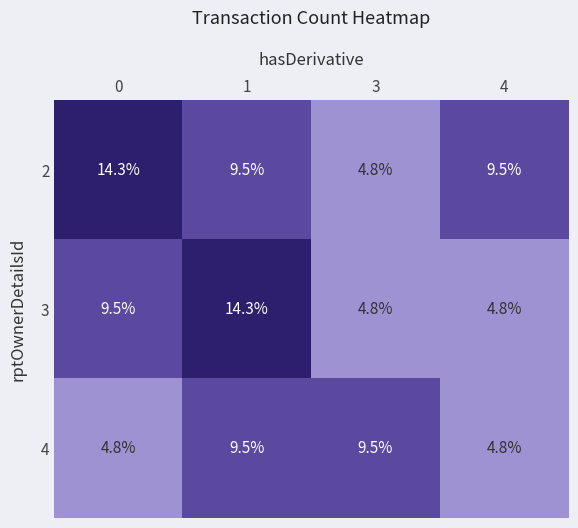

Which series changed the most between 1 and 4?

3